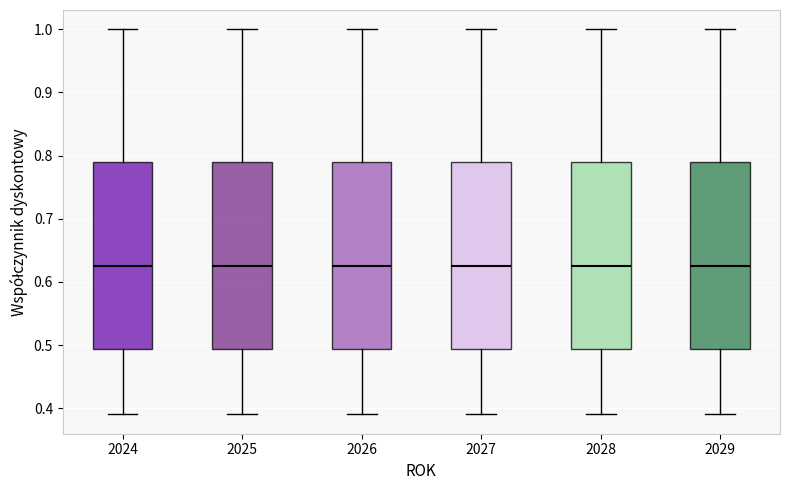

Where does the upper whisker of the box at x = 2024 end on the y-axis? The values are not printed on the chart, so give them approximately, as read against the axis.

1.00